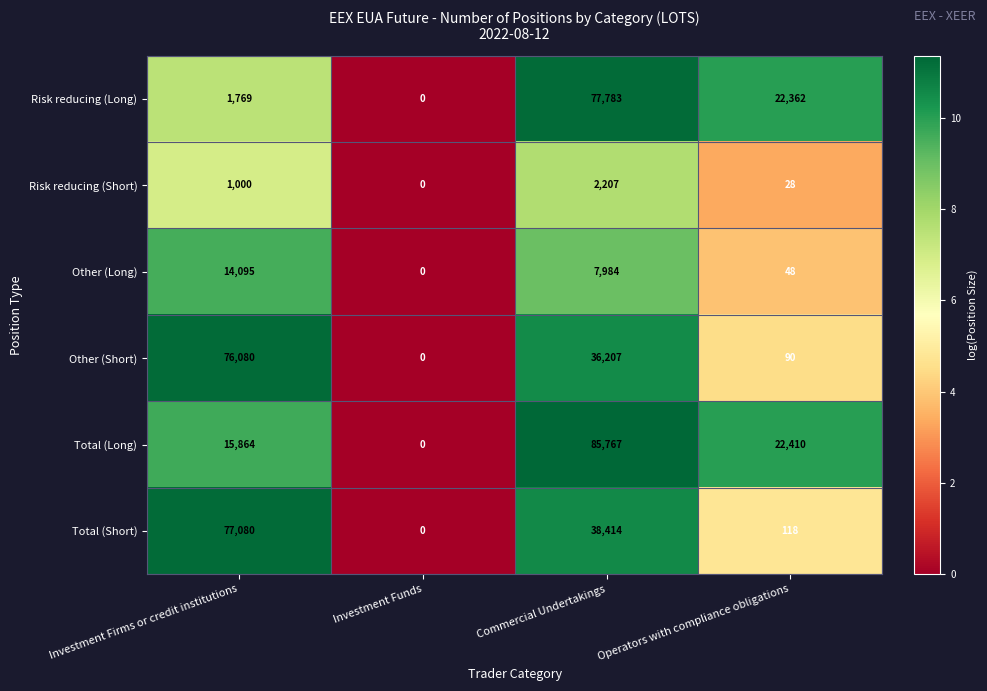

List the series in order of their peak value, highest first.

Total (Long), Risk reducing (Long), Total (Short), Other (Short), Other (Long), Risk reducing (Short)